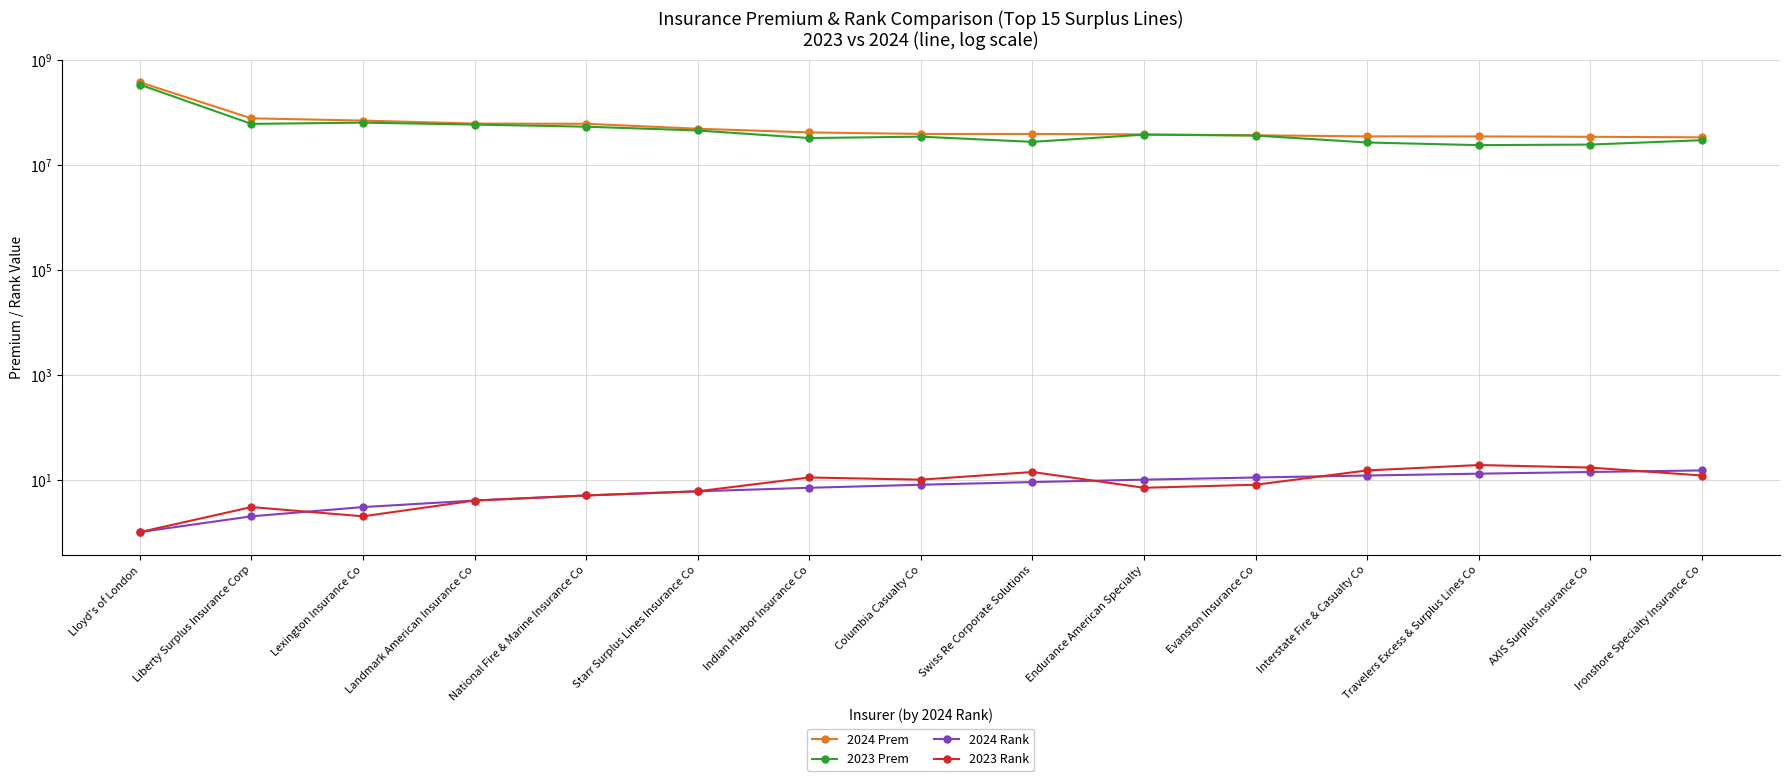

What is the label of the 3rd point from the left?

Lexington Insurance Co